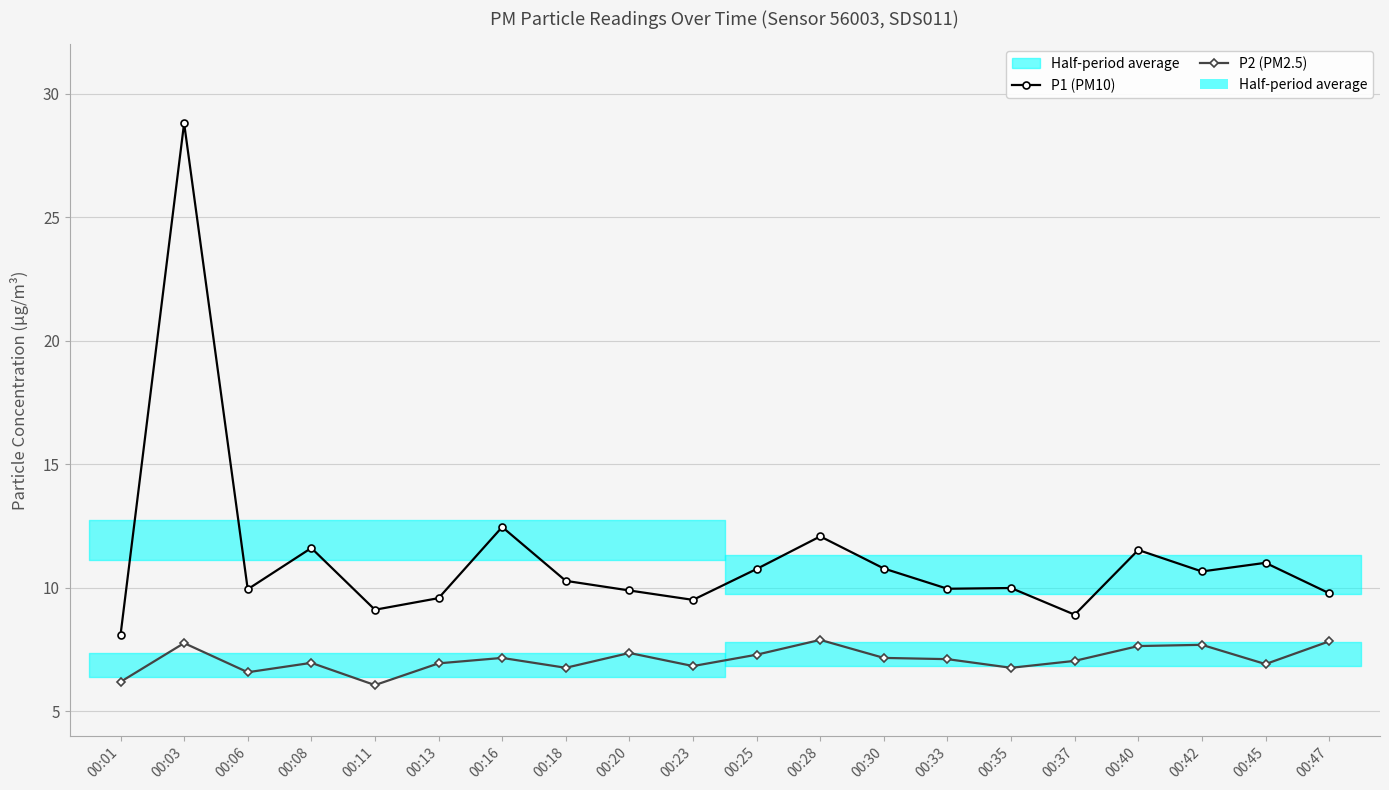

True or false: P2 (PM2.5) has a value of 7.0 at 00:08.

True